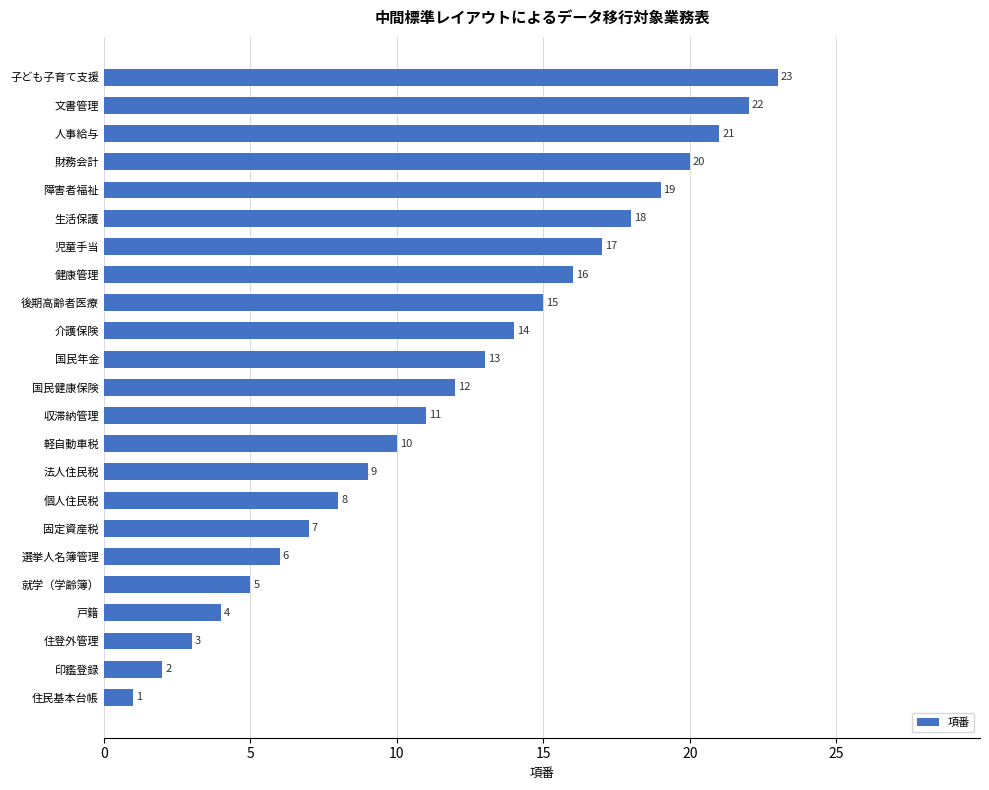

Reading top to bottom, extract all data points from this chart.

子ども子育て支援=23	文書管理=22	人事給与=21	財務会計=20	障害者福祉=19	生活保護=18	児童手当=17	健康管理=16	後期高齢者医療=15	介護保険=14	国民年金=13	国民健康保険=12	収滞納管理=11	軽自動車税=10	法人住民税=9	個人住民税=8	固定資産税=7	選挙人名簿管理=6	就学（学齢簿）=5	戸籍=4	住登外管理=3	印鑑登録=2	住民基本台帳=1